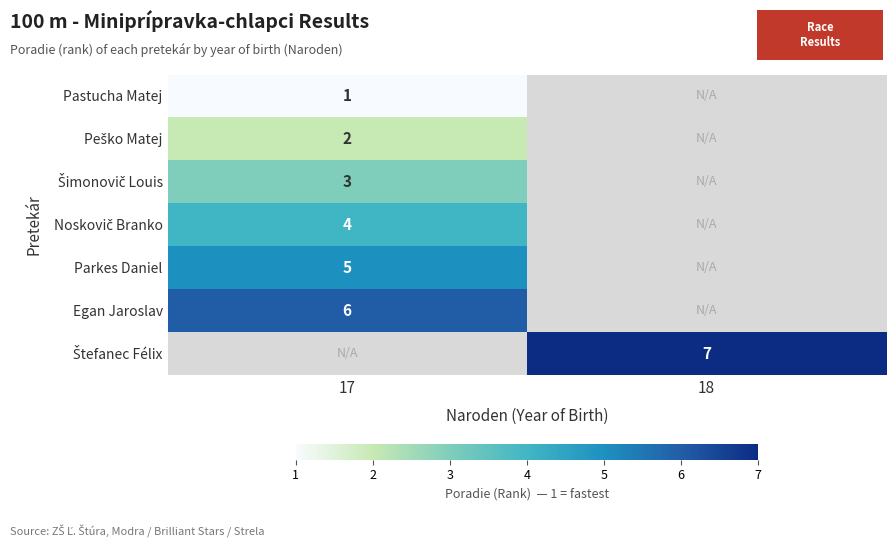

How many positive values does the Peško Matej series have?

1